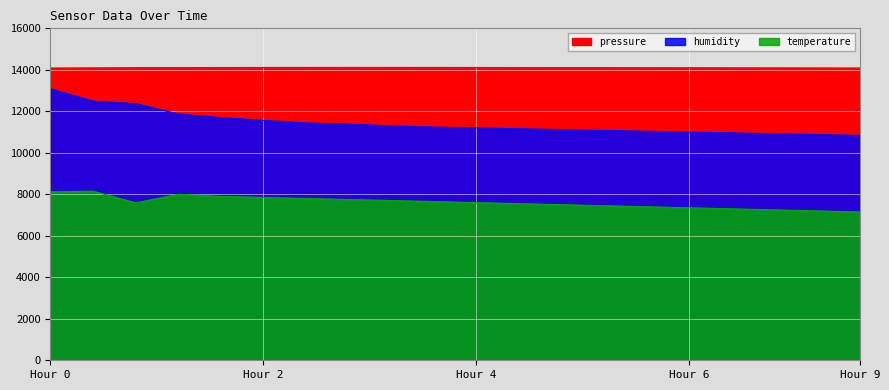

What is the value of the humidity point at the 12th from the left?

11160.0